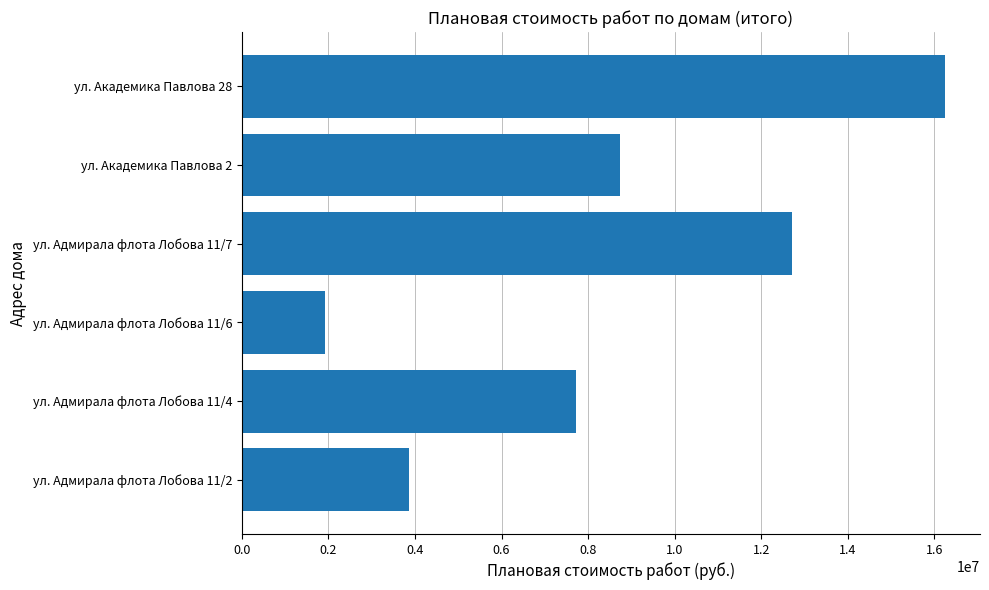

Count the number of values greater than 8741366.

3